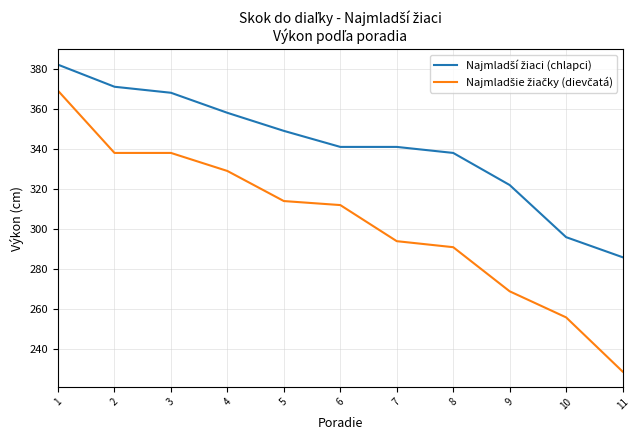

What is the difference between the highest and lowest values at 3?

30